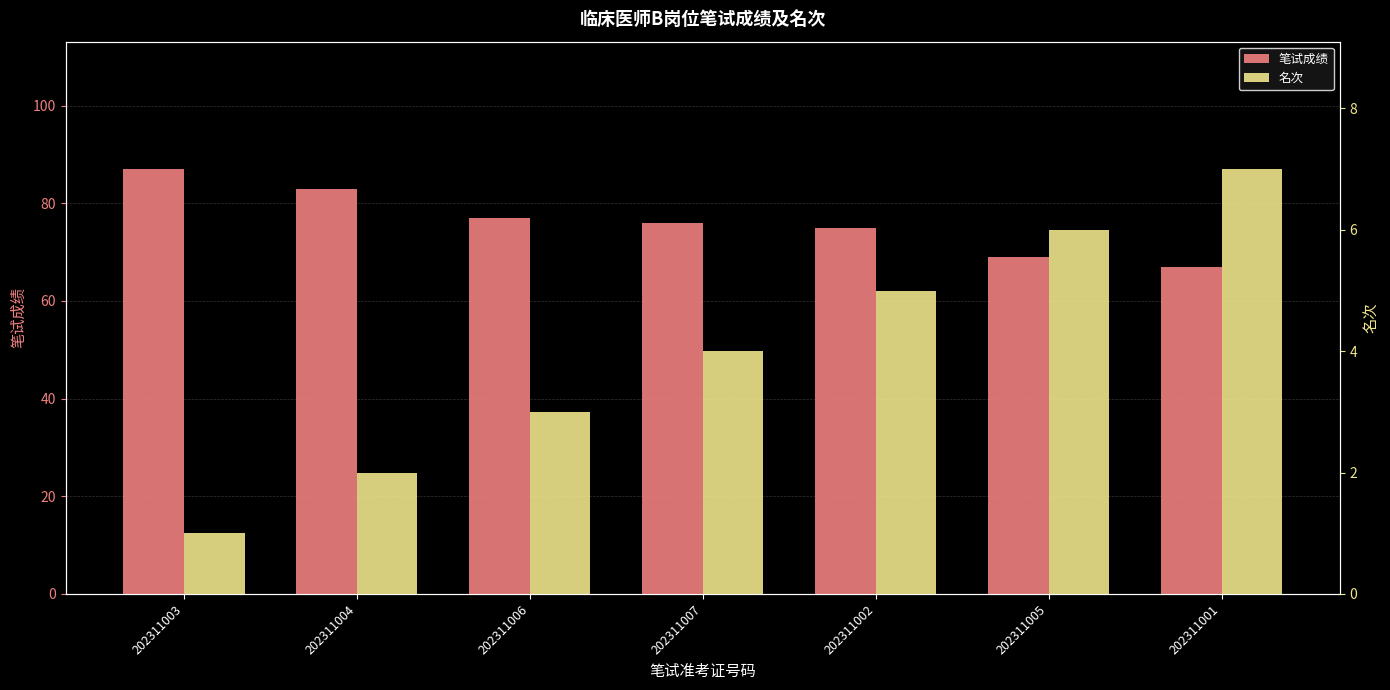

The value of 名次 at 202311004 is 0. True or false?

False